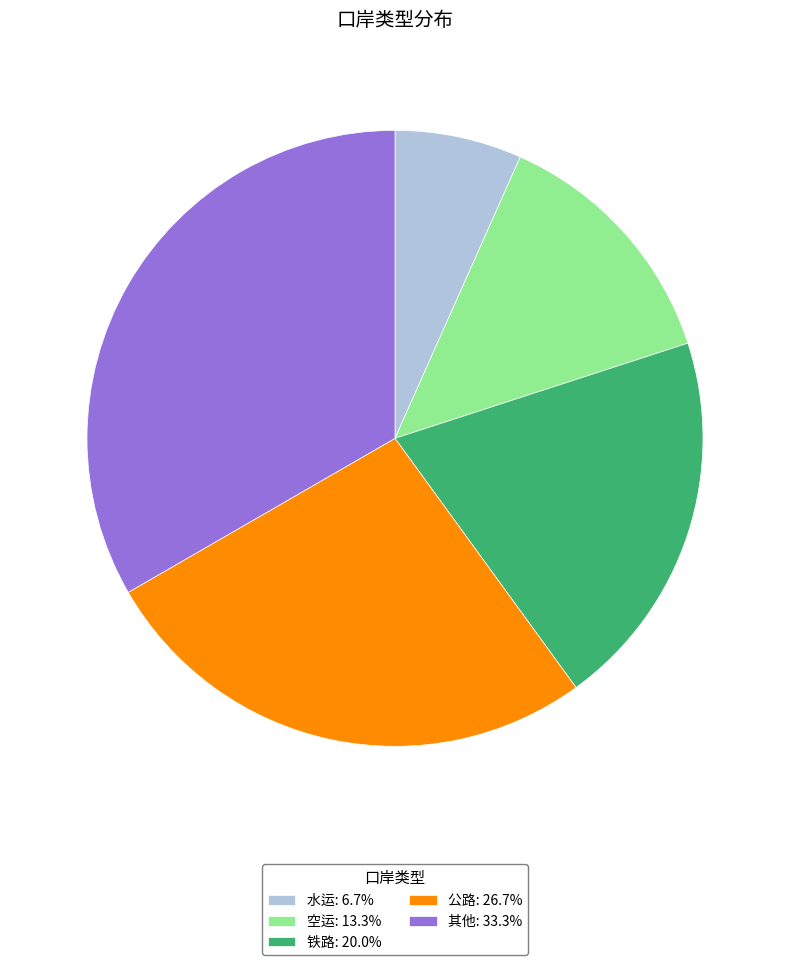

Is the sum of 公路 and 铁路 greater than half?

No